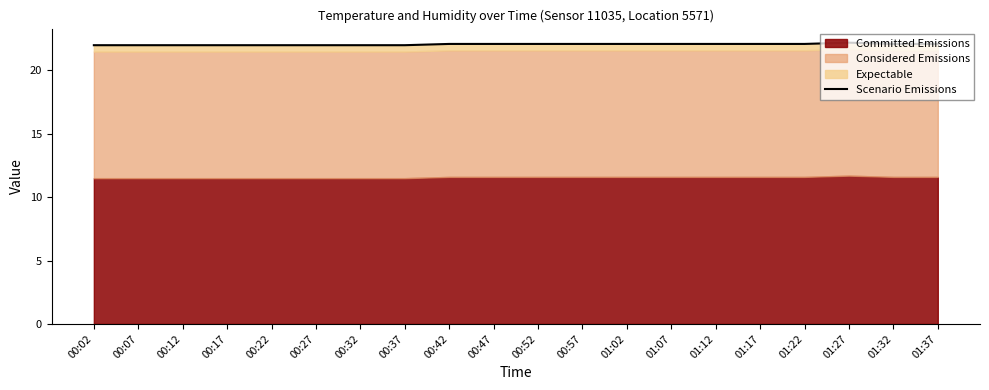

Which category has the lowest value across all series?

00:02